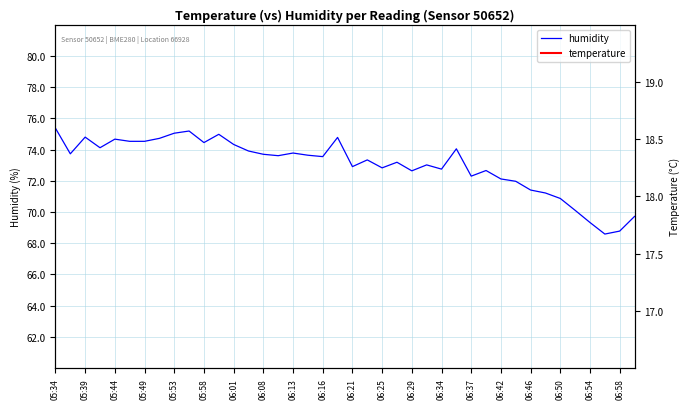

How many lines are shown in the chart?

2